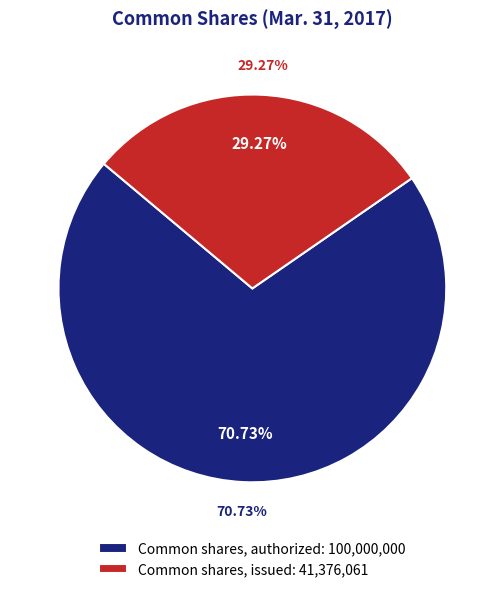

To the nearest percent, what percentage of the pie is Common shares, authorized?

71%